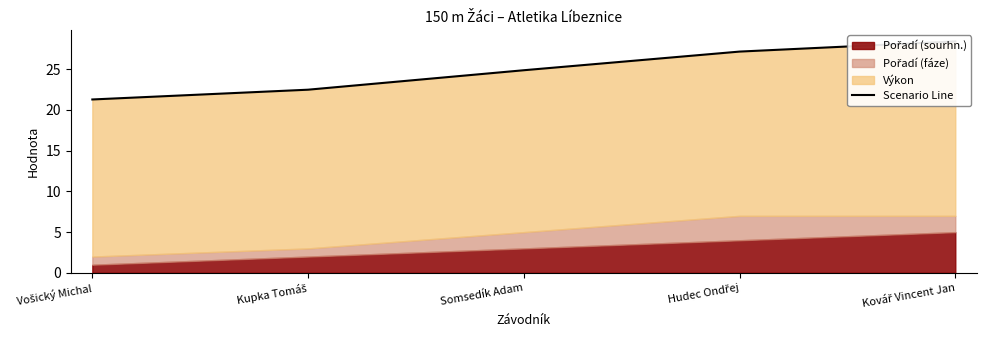

The chart shows a value of 37.6 at Kupka Tomáš. True or false?

False